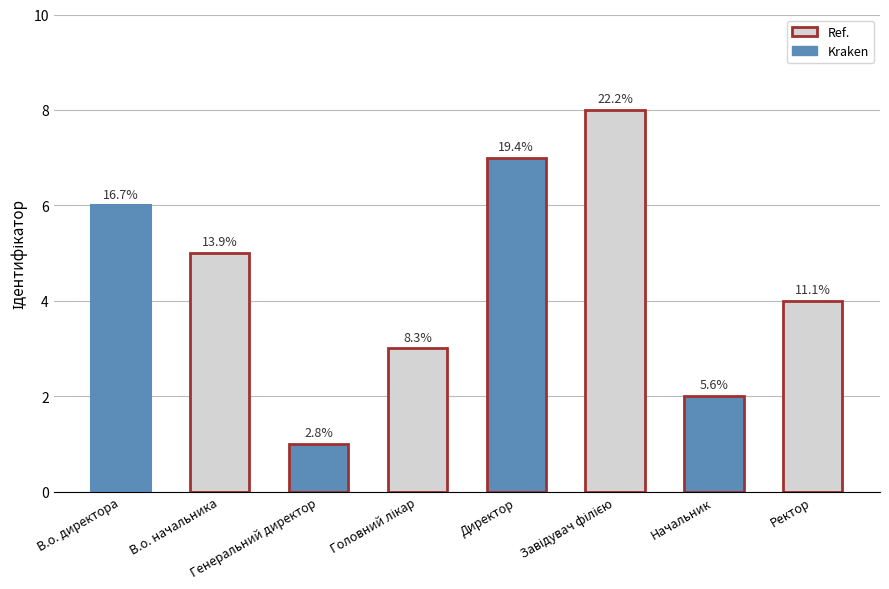

Read the value at Директор.

7